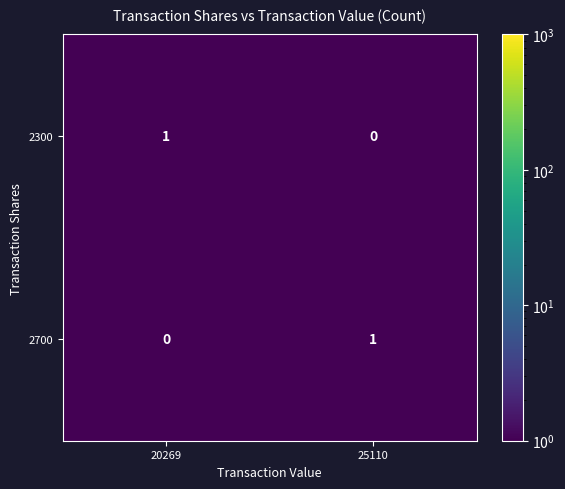

Which category has the highest value in the 2700 series?

25110